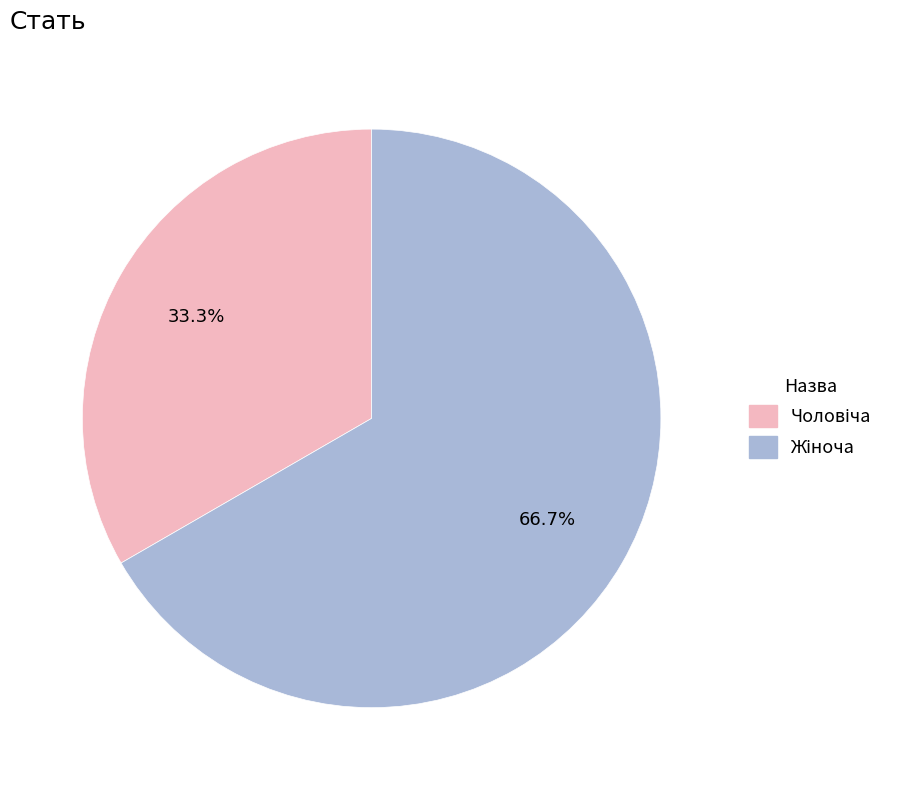

Is there any slice that represents more than half of the pie?

Yes